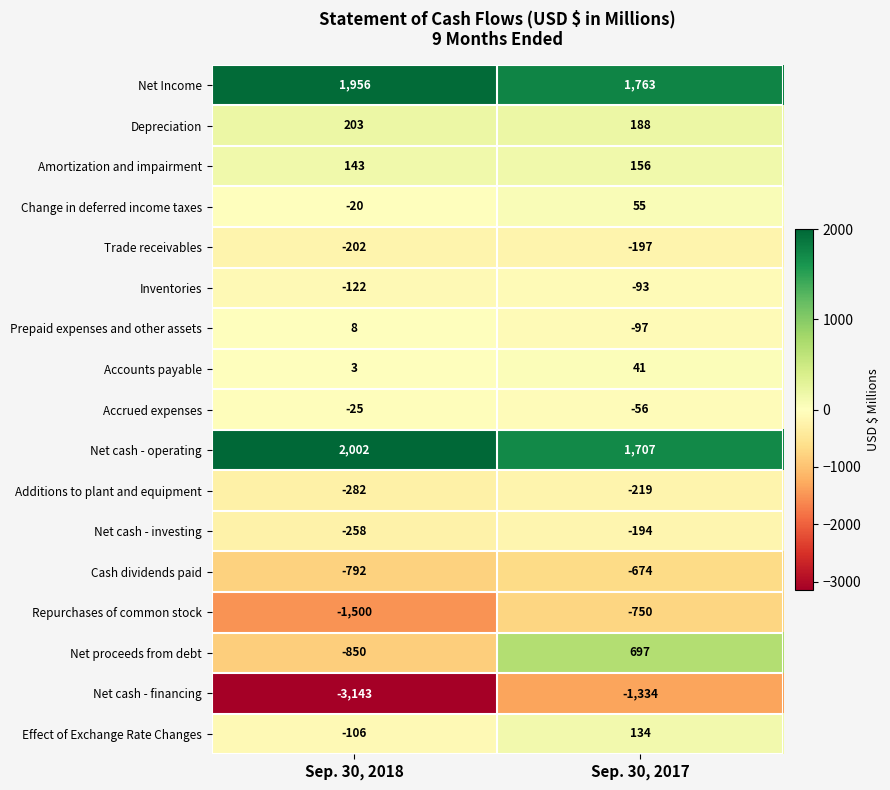

How many values in the Prepaid expenses and other assets series are below 8?

1